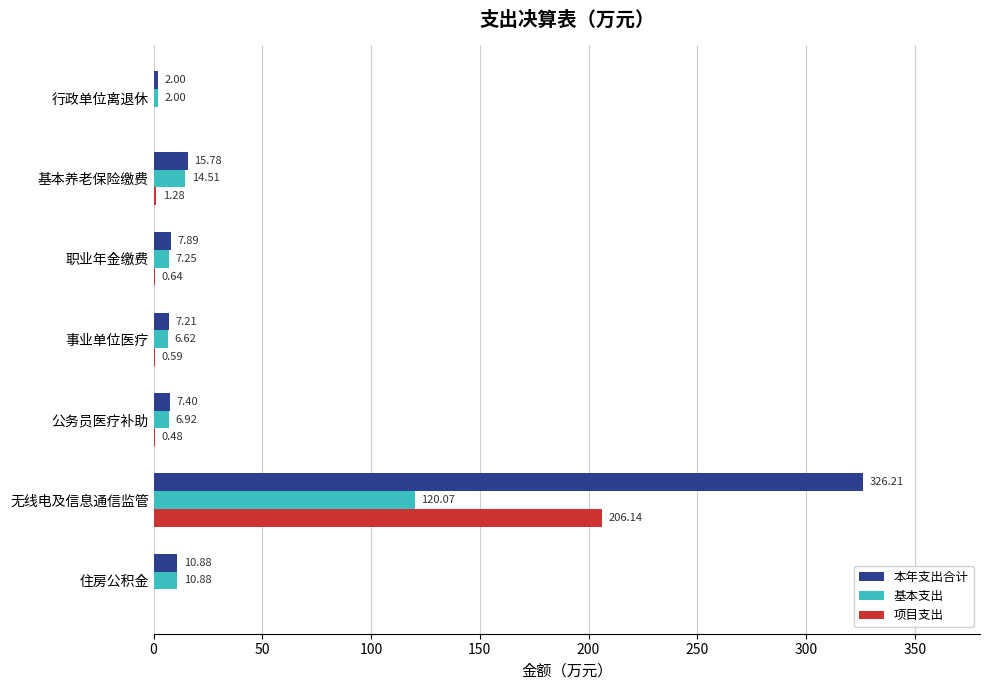

At which label is 本年支出合计 closest to 164?

基本养老保险缴费